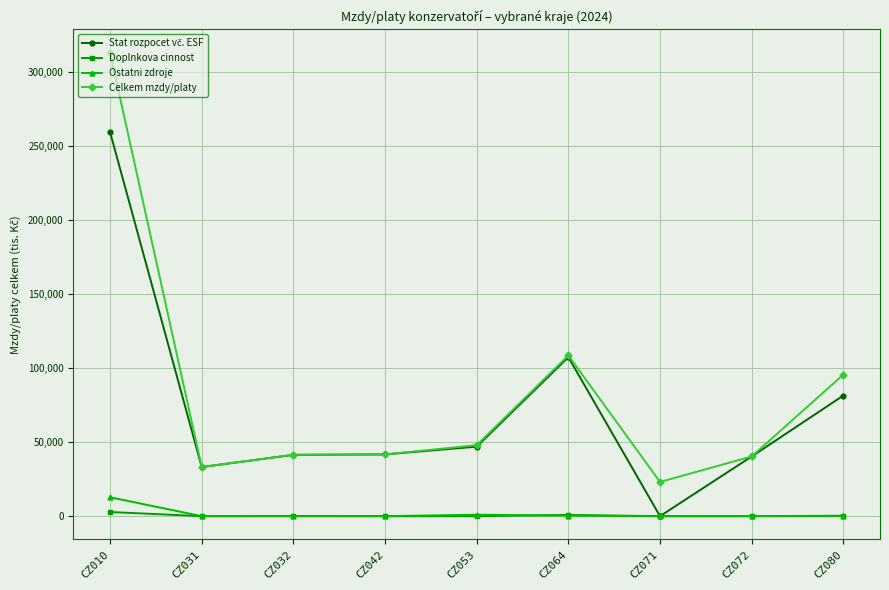

The value of Celkem mzdy/platy at CZ072 is 25842.3. True or false?

False